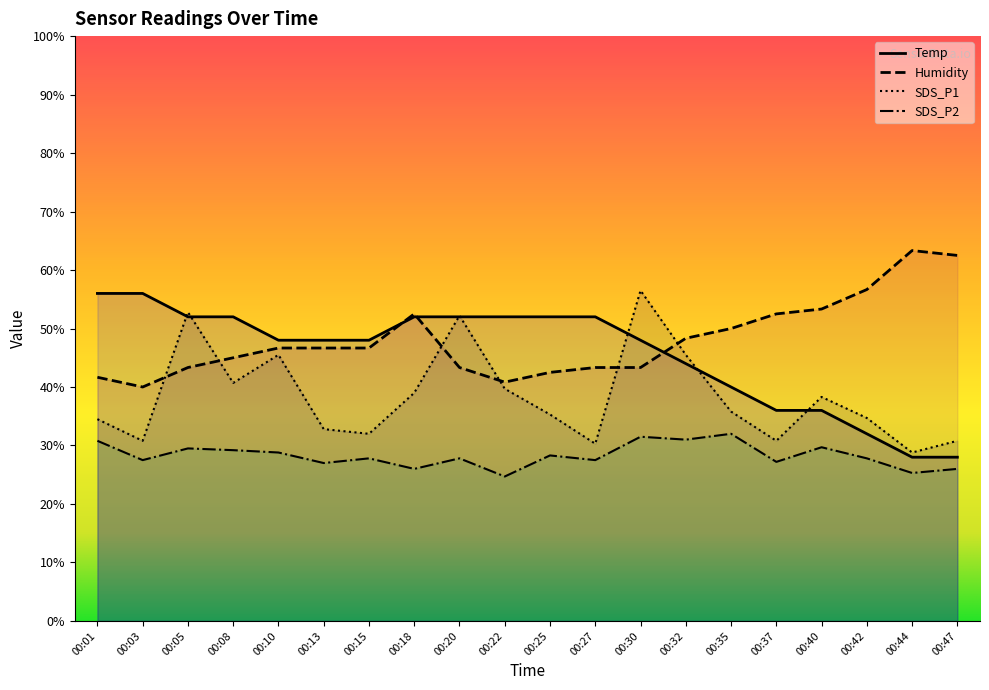

What is the sum of the SDS_P1 values at 00:01 and 00:37?

65.3